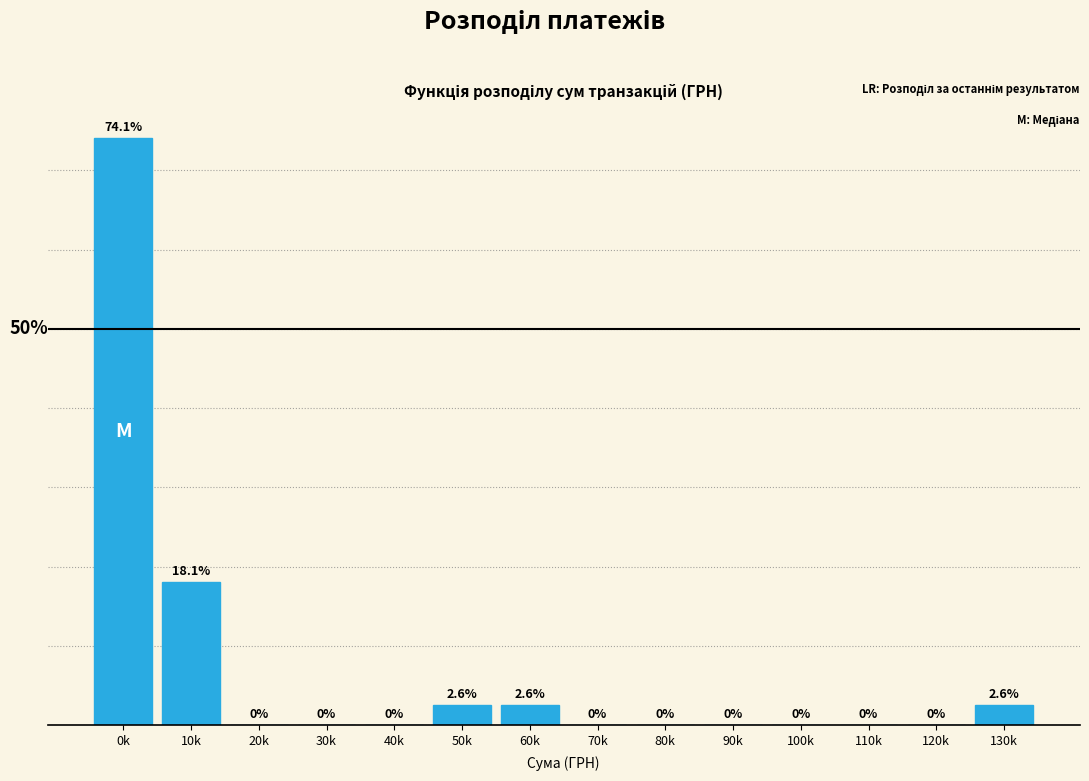

At which category does the chart reach its peak across all series?

0k